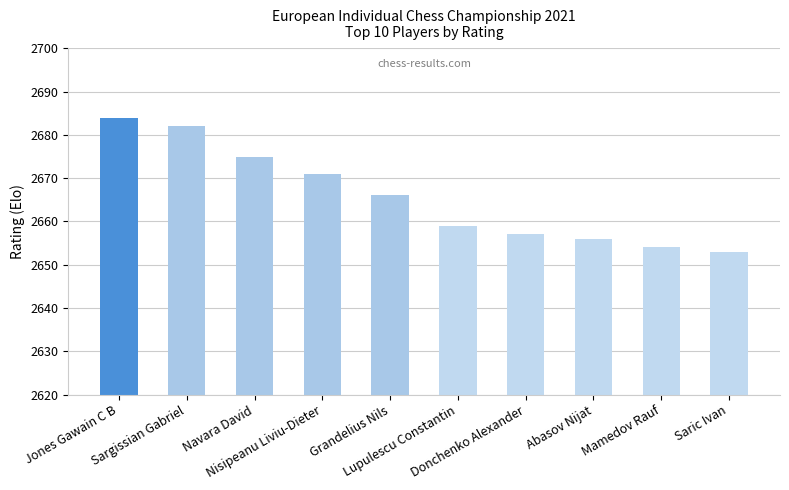

Which has a higher value, Nisipeanu Liviu-Dieter or Donchenko Alexander?

Nisipeanu Liviu-Dieter